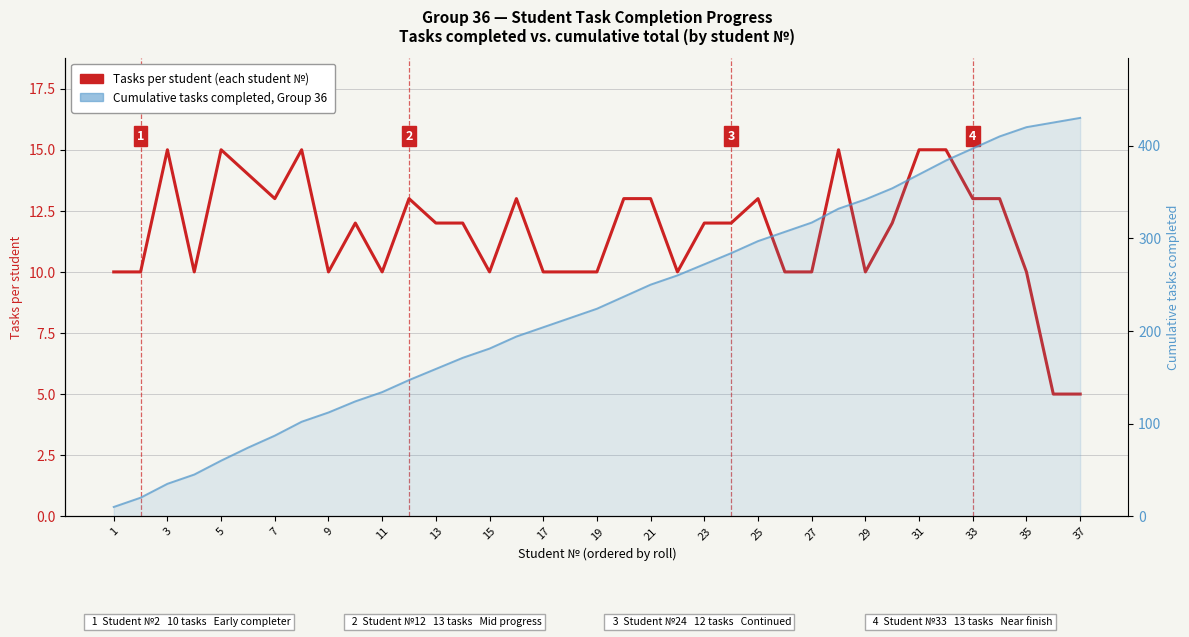

How many distinct data groups are displayed?

2